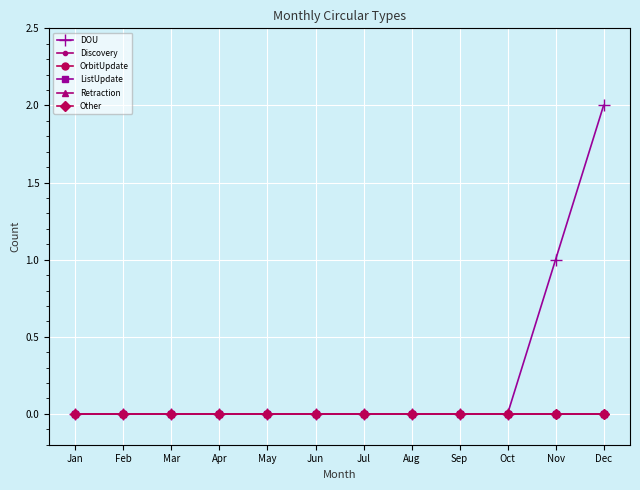

Does the chart have visible grid lines?

Yes